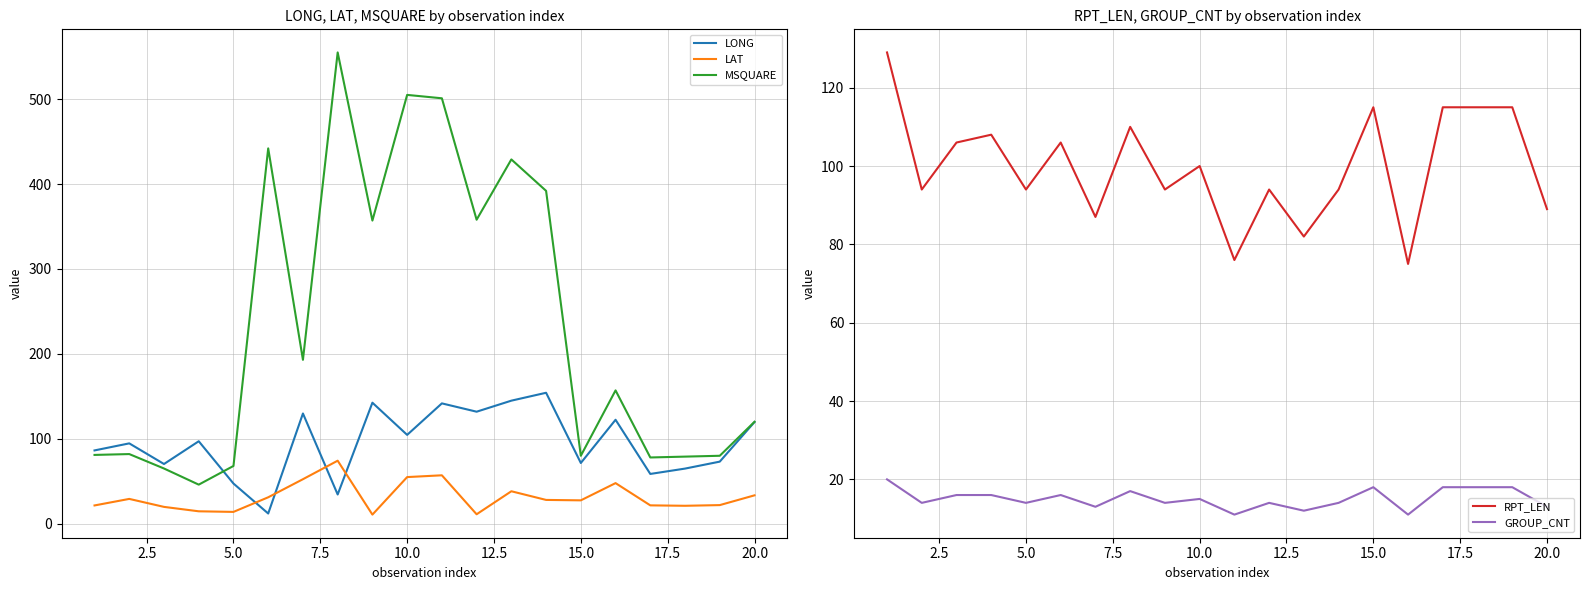

The MSQUARE series shows 80.0 at 15.0. True or false?

True